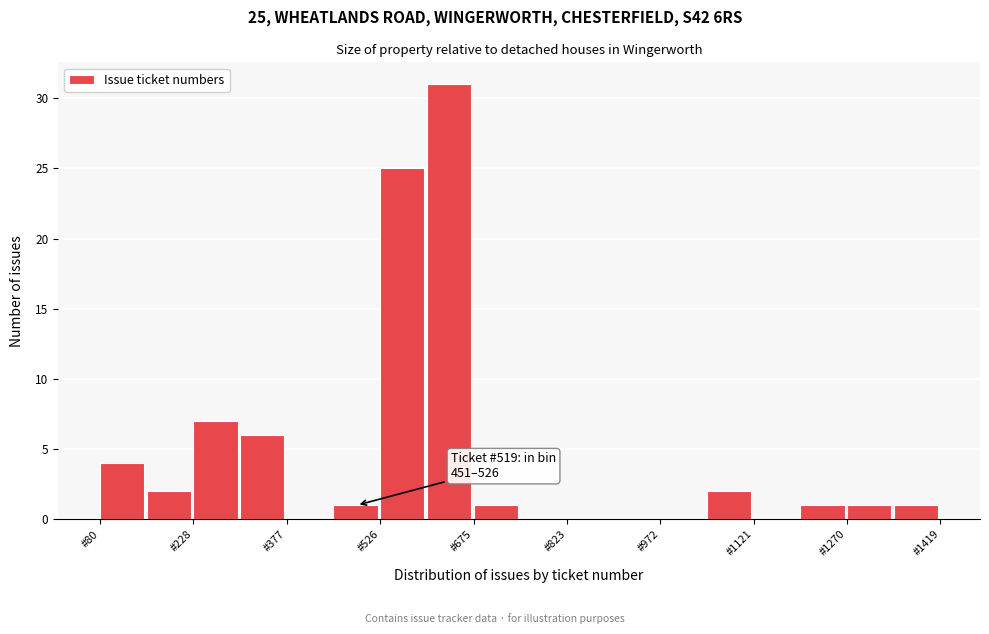

Read against the x-axis, roughly where is the centre of the tallest bar?

640